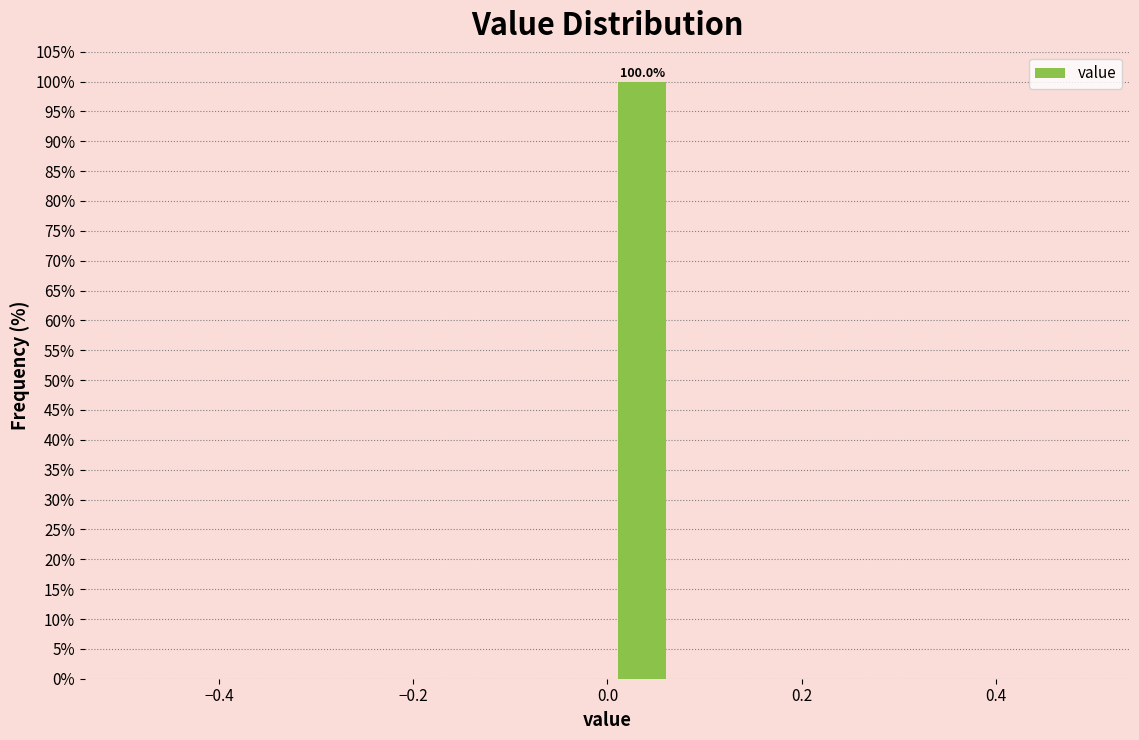

Read against the x-axis, roughly where is the centre of the tallest bar?

0.04